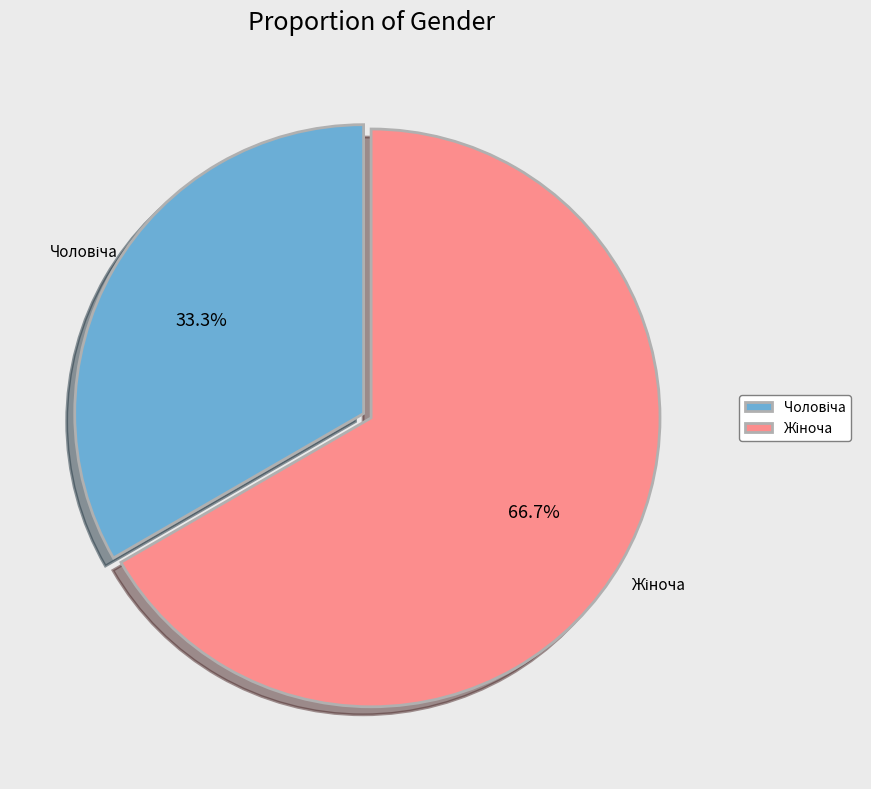

How many segments does this pie chart have?

2